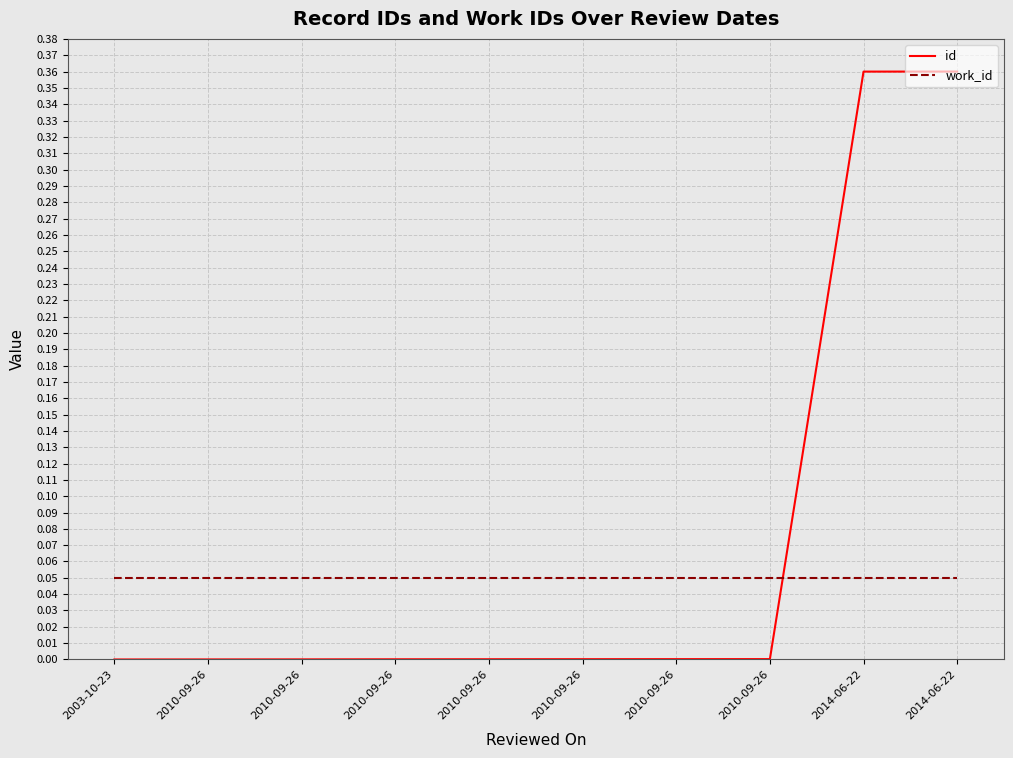

True or false: id and work_id cross at least once.

True